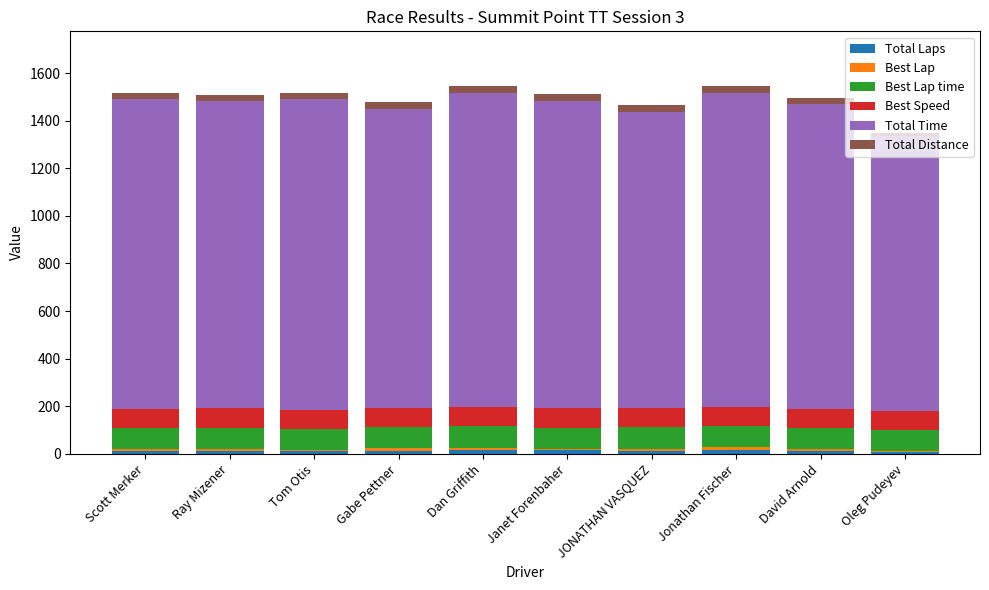

What is the sum of the Total Laps values at Dan Griffith and David Arnold?

27.0